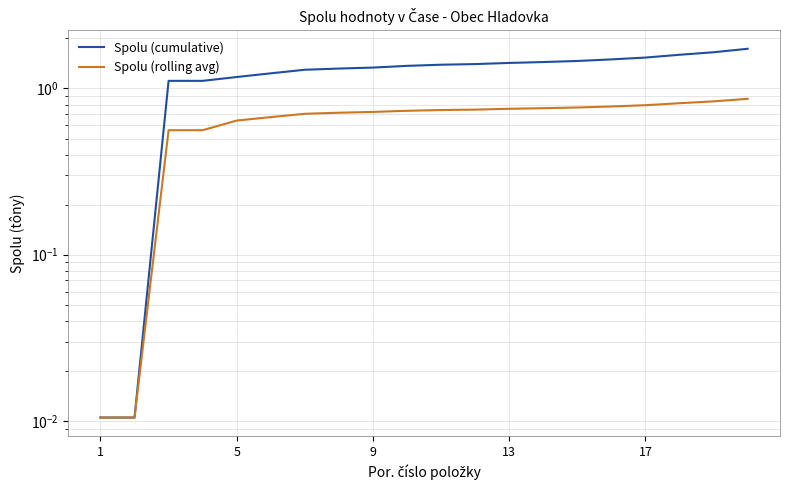

Rank the series by their average value, from highest to lowest.

Spolu (cumulative), Spolu (rolling avg)